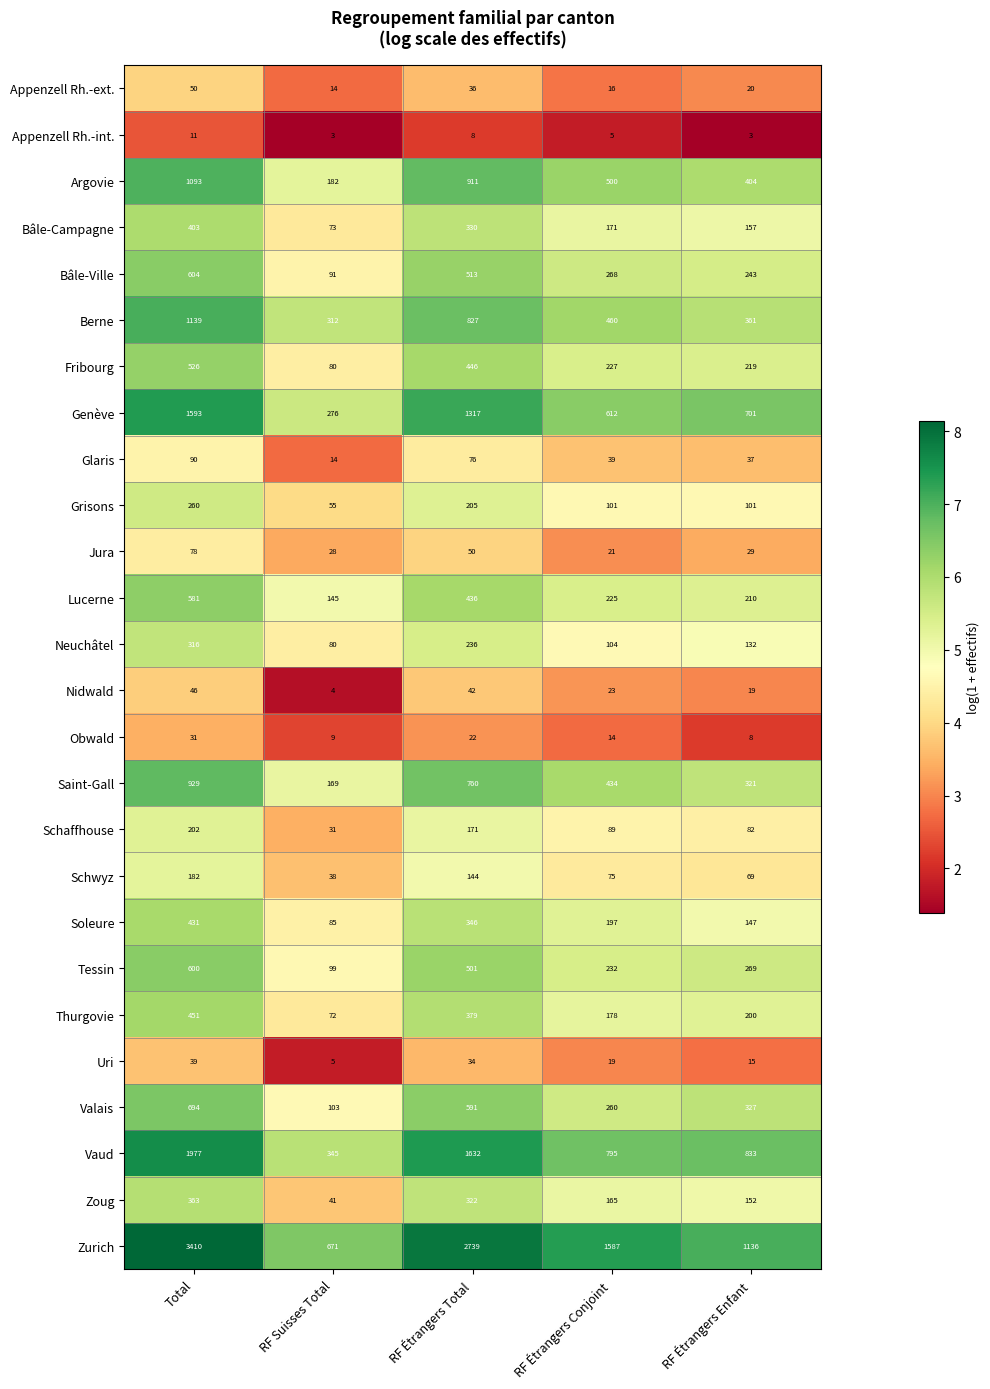

What is the sum of all Saint-Gall values?

2613